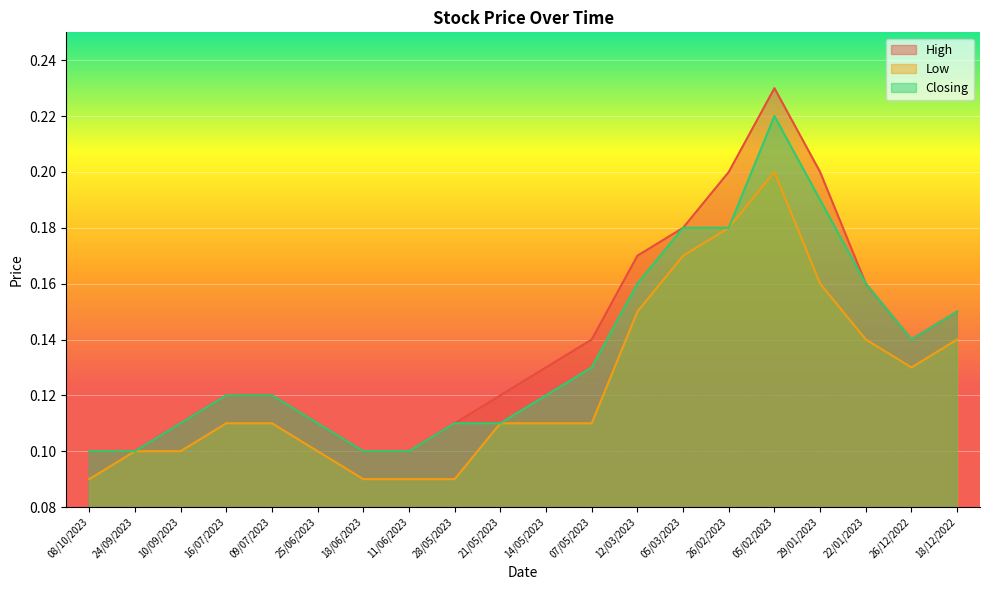

What is the value of the Closing point at the 9th from the left?

0.1